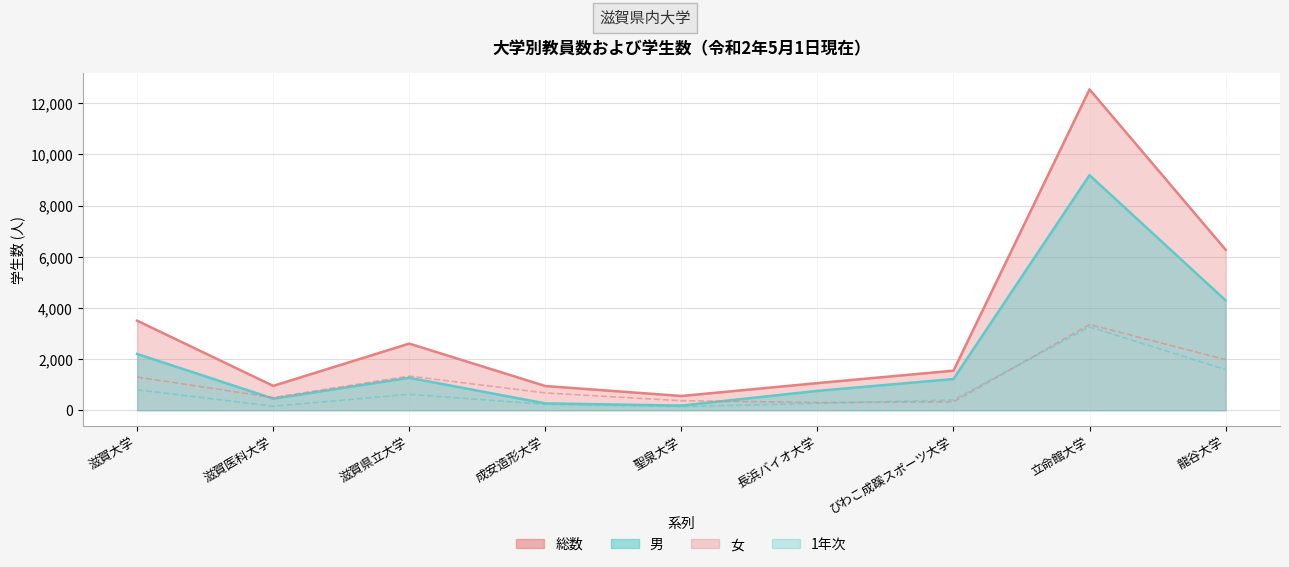

What is the minimum value shown in the chart?

142